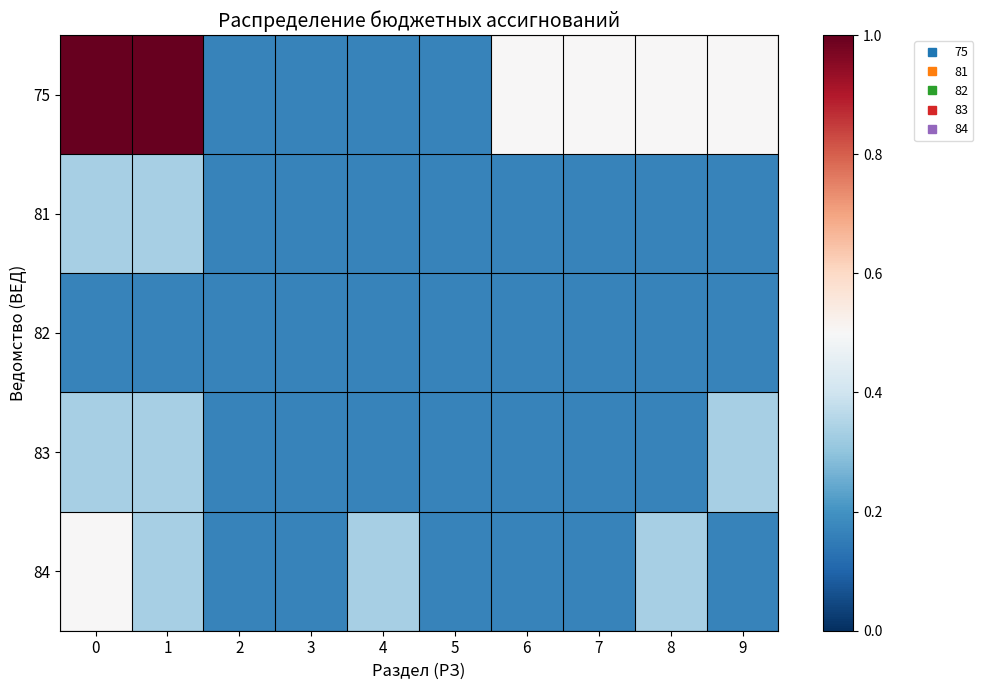

Reading right to left, extract all data points from this chart.

75: 9=0.5	8=0.5	7=0.5	6=0.5	5=0.2	4=0.2	3=0.2	2=0.2	1=1.0	0=1.0
81: 9=0.2	8=0.2	7=0.2	6=0.2	5=0.2	4=0.2	3=0.2	2=0.2	1=0.3	0=0.3
82: 9=0.2	8=0.2	7=0.2	6=0.2	5=0.2	4=0.2	3=0.2	2=0.2	1=0.2	0=0.2
83: 9=0.3	8=0.2	7=0.2	6=0.2	5=0.2	4=0.2	3=0.2	2=0.2	1=0.3	0=0.3
84: 9=0.2	8=0.3	7=0.2	6=0.2	5=0.2	4=0.3	3=0.2	2=0.2	1=0.3	0=0.5